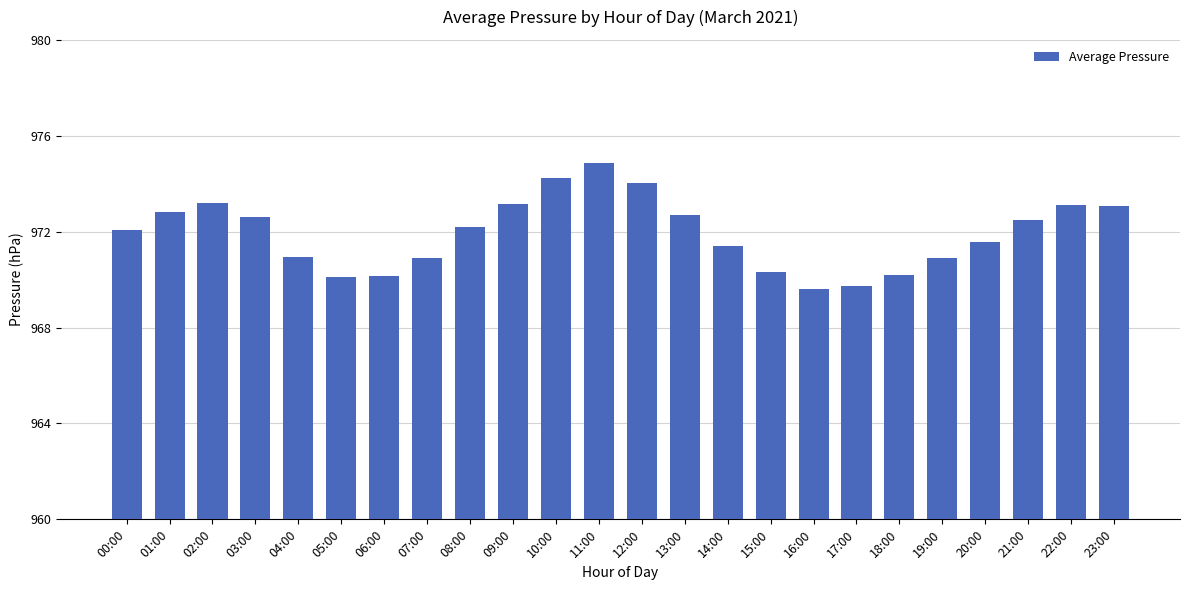

Which category has the highest value across all series?

11:00